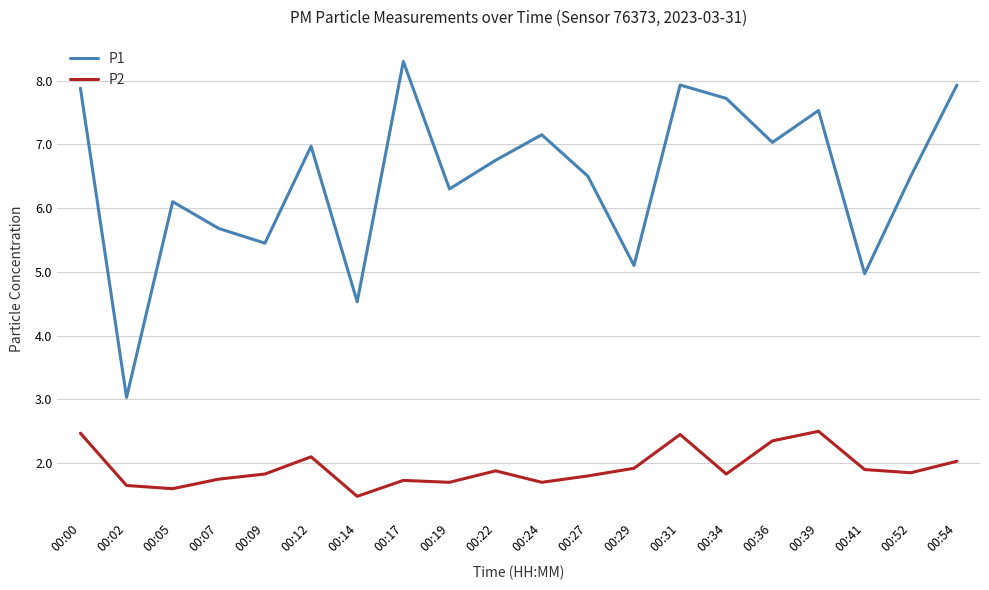

What is the sum of the P1 values at 00:14 and 00:22?

11.3